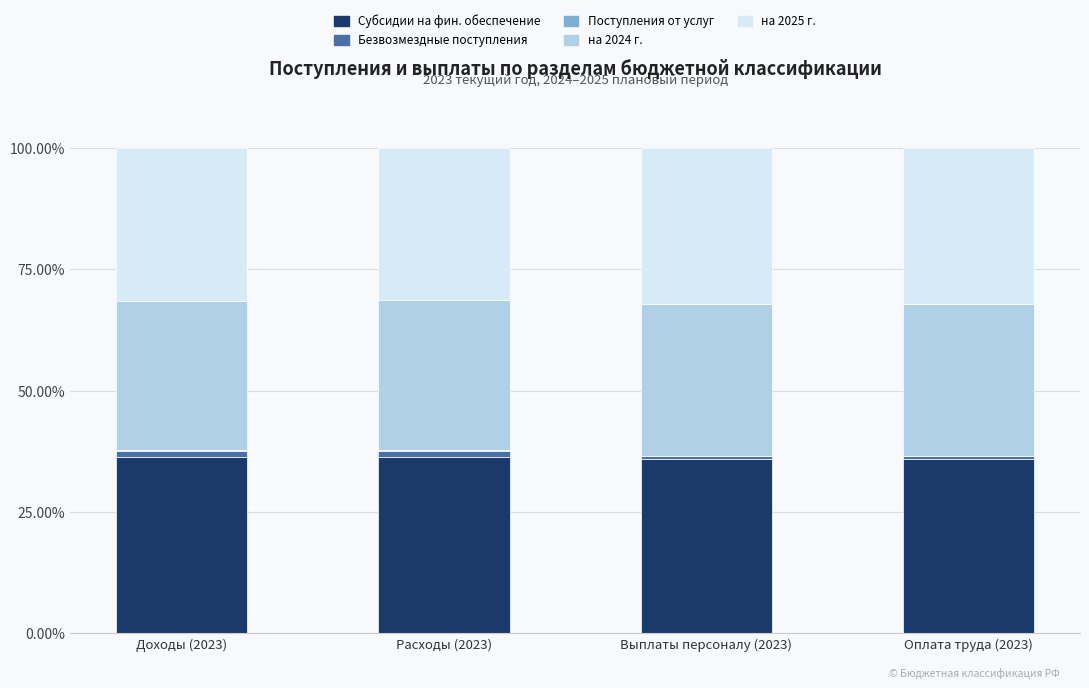

What is the maximum value for Субсидии на фин. обеспечение?

36.3